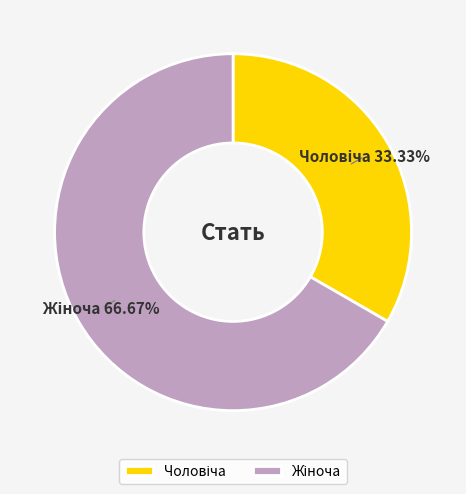

Count the number of slices in the pie.

2